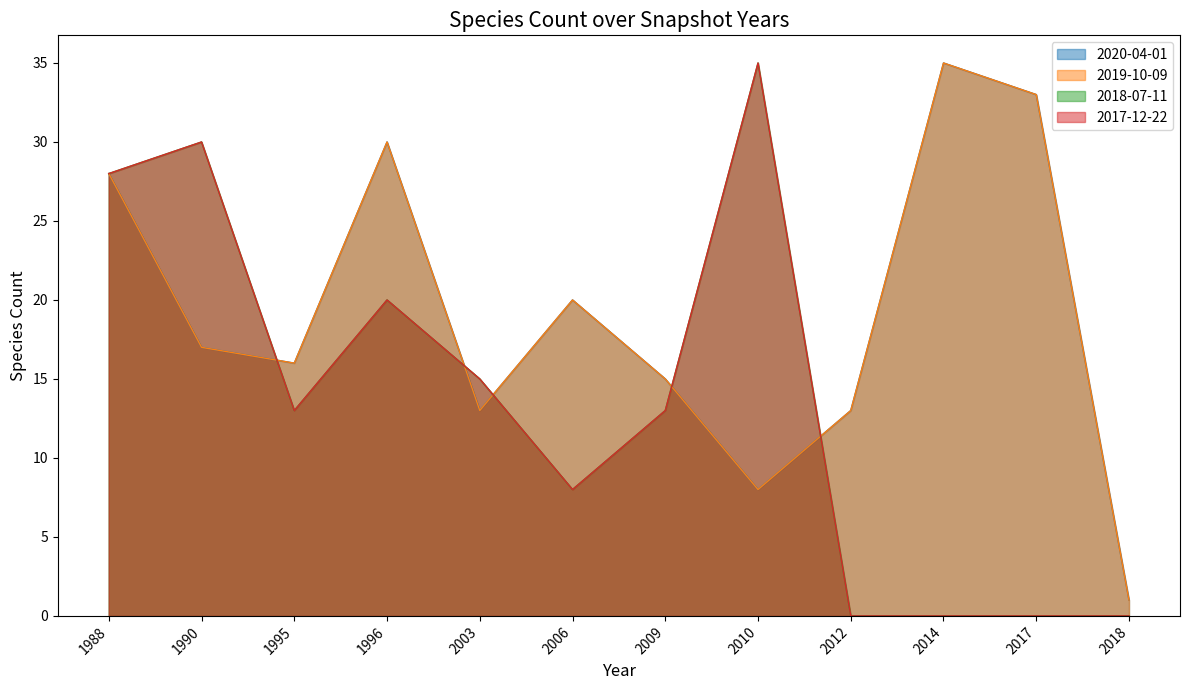

Which has a higher value, 2018 or 1995?

1995